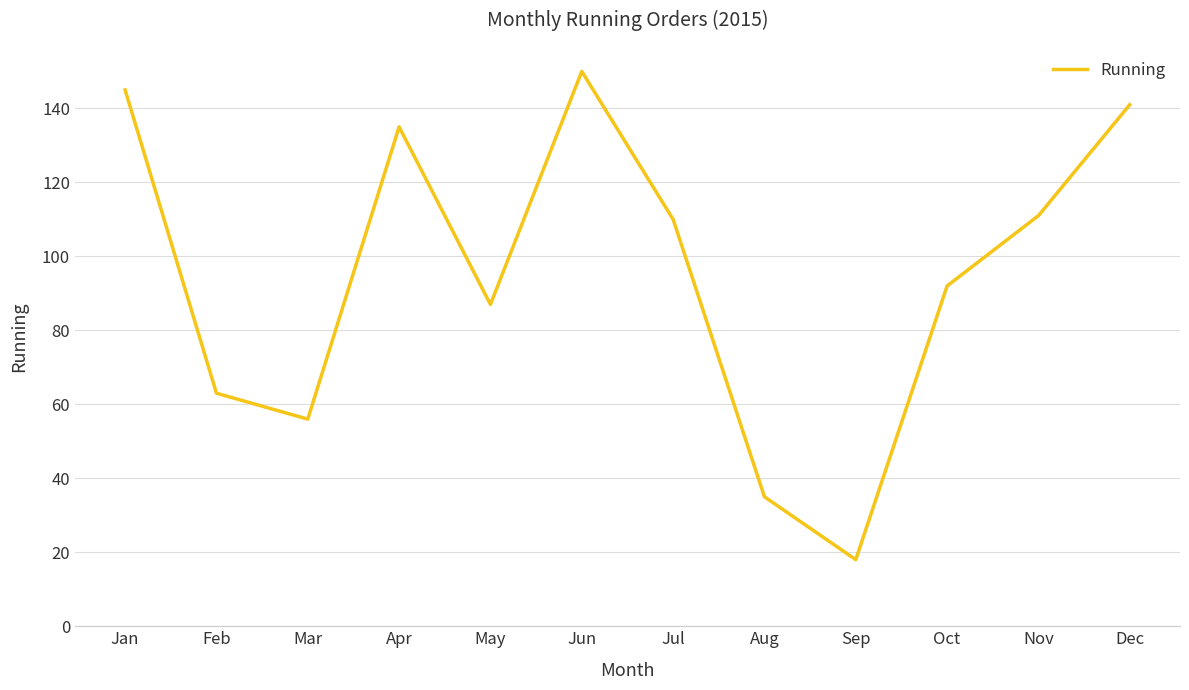

What value does the data have at Jul, to the nearest 10?

110